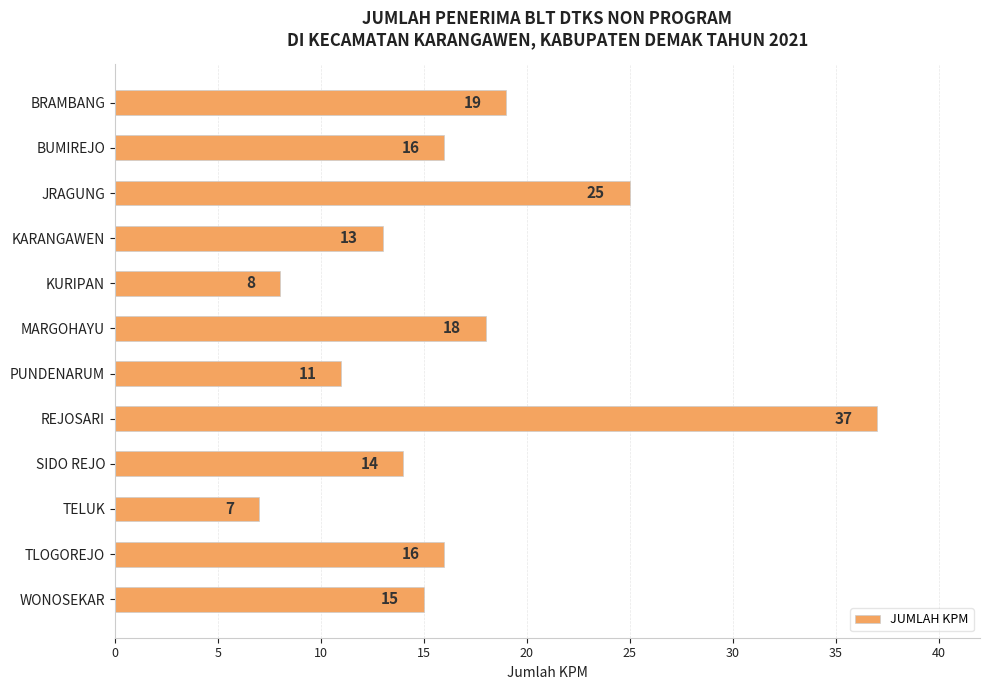

Reading top to bottom, list all the values displayed in this chart.

19	16	25	13	8	18	11	37	14	7	16	15